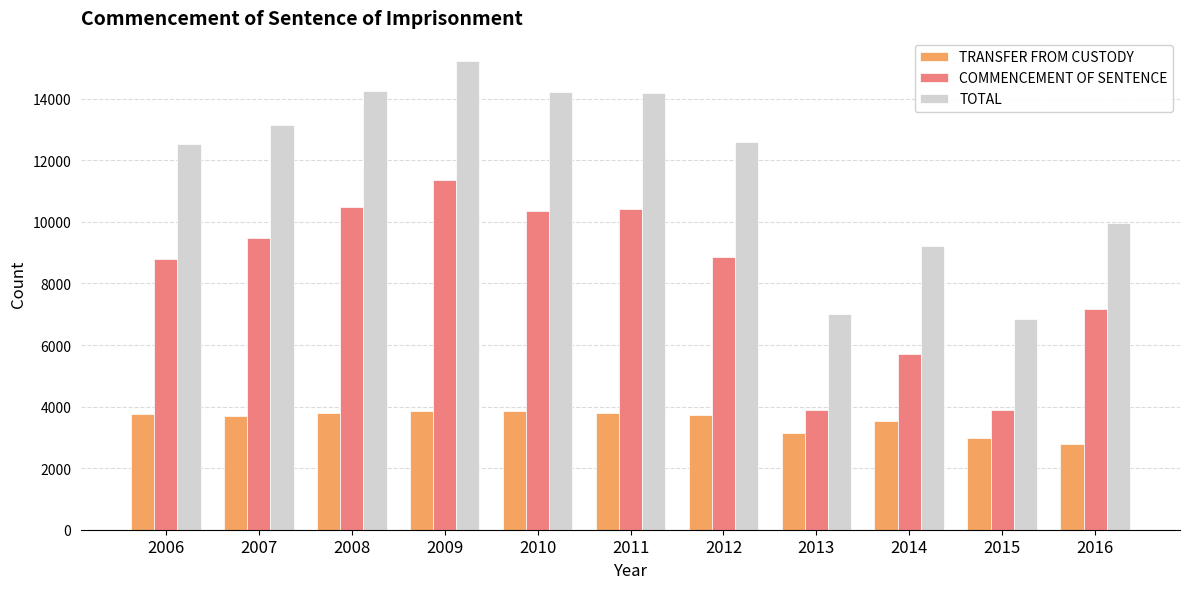

The value of COMMENCEMENT OF SENTENCE at 2010 is 10360. True or false?

True